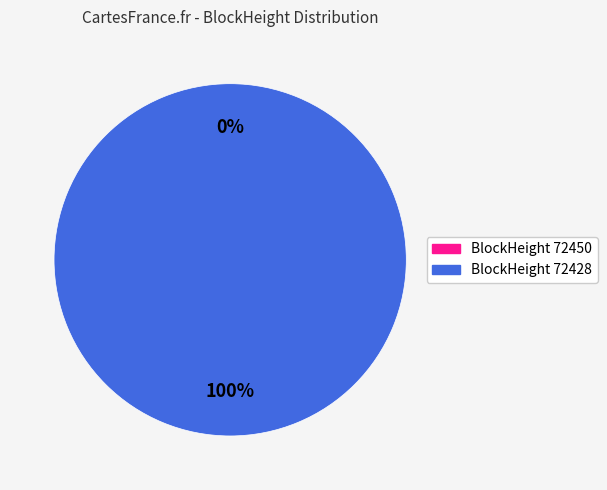

How many segments does this pie chart have?

2